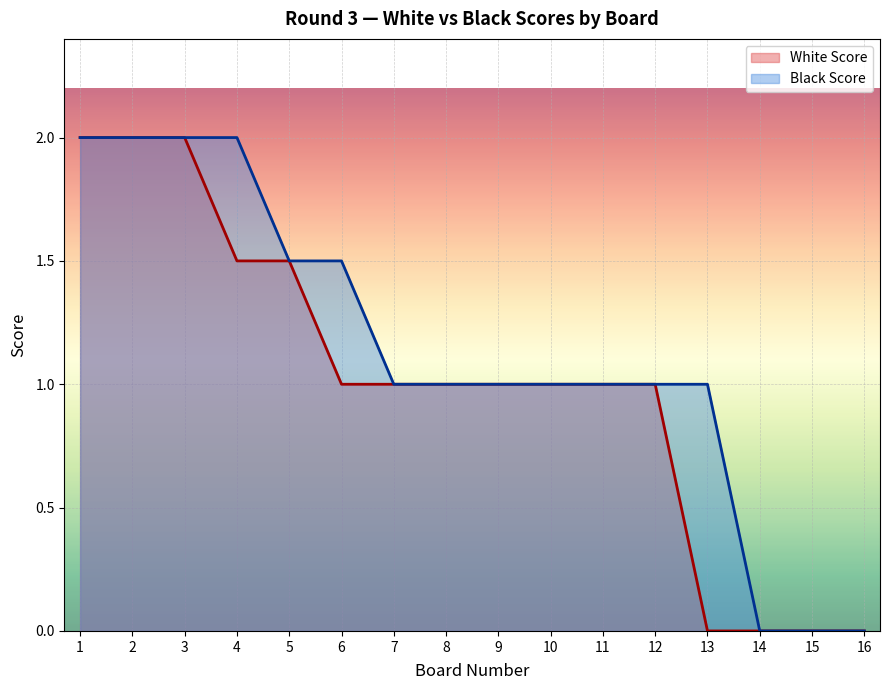

How many lines are shown in the chart?

2